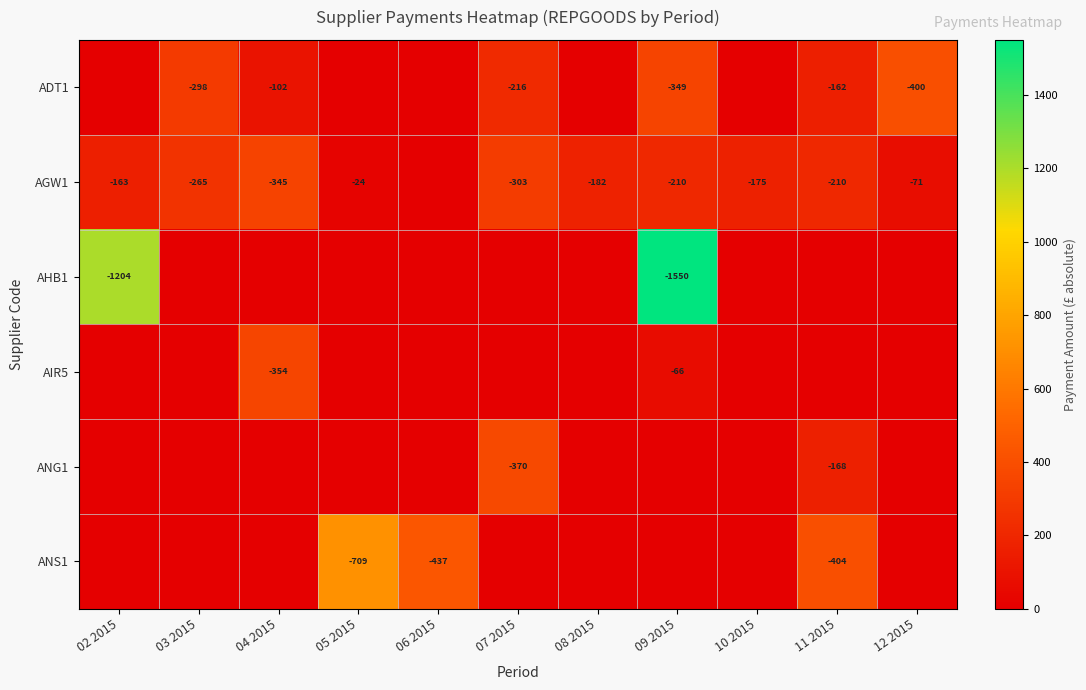

At which category is the sum across all series the highest?

09 2015